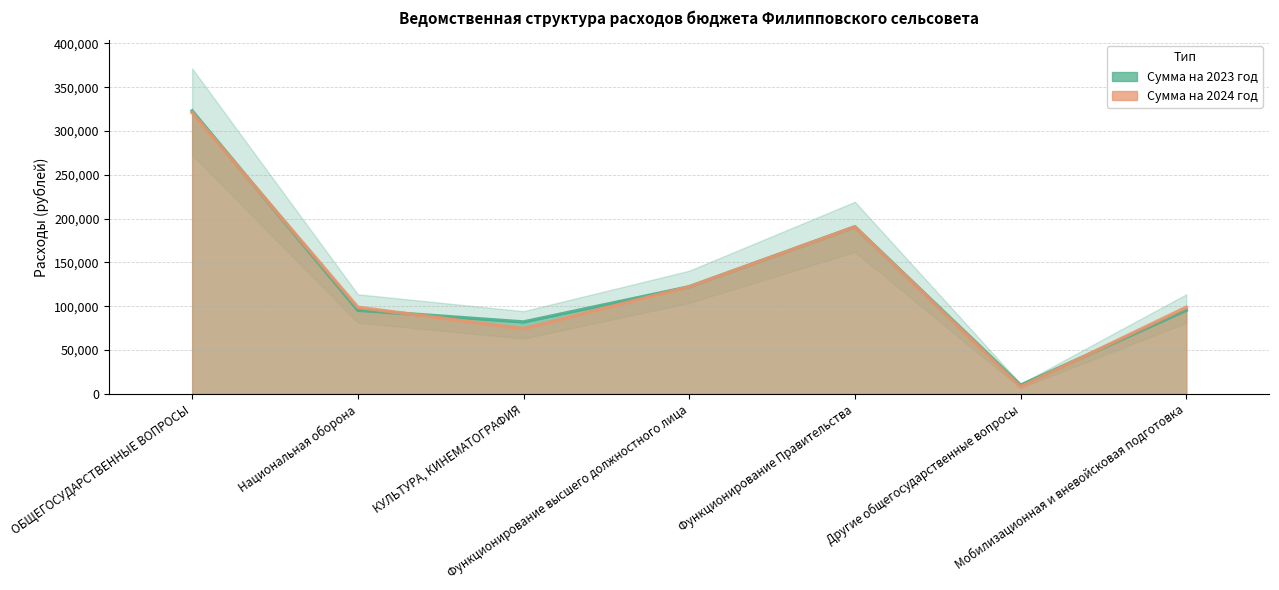

What is the value of the Сумма на 2024 год point at the 6th from the left?

8000